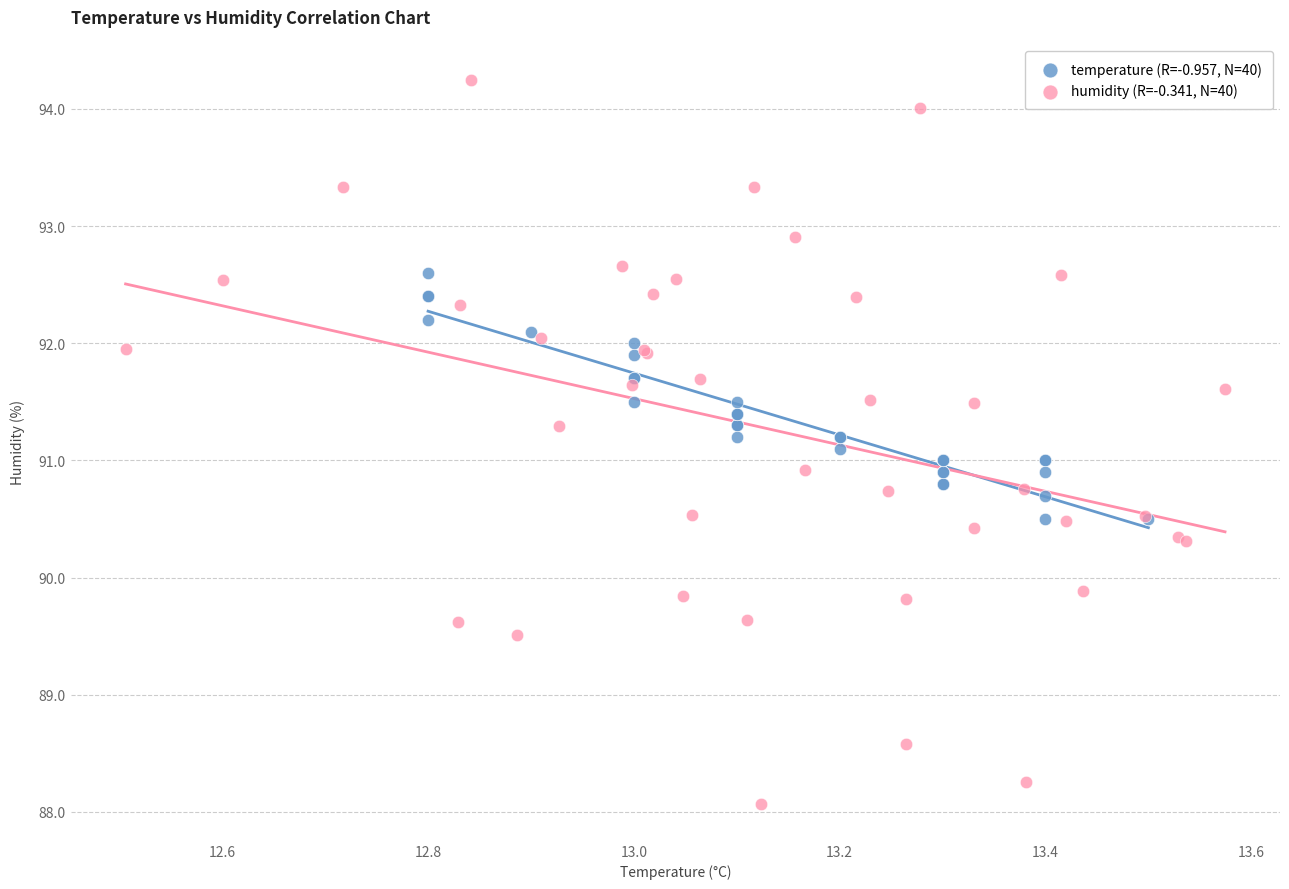

Which series contains the lowest Y value?

humidity (R=-0.341, N=40)